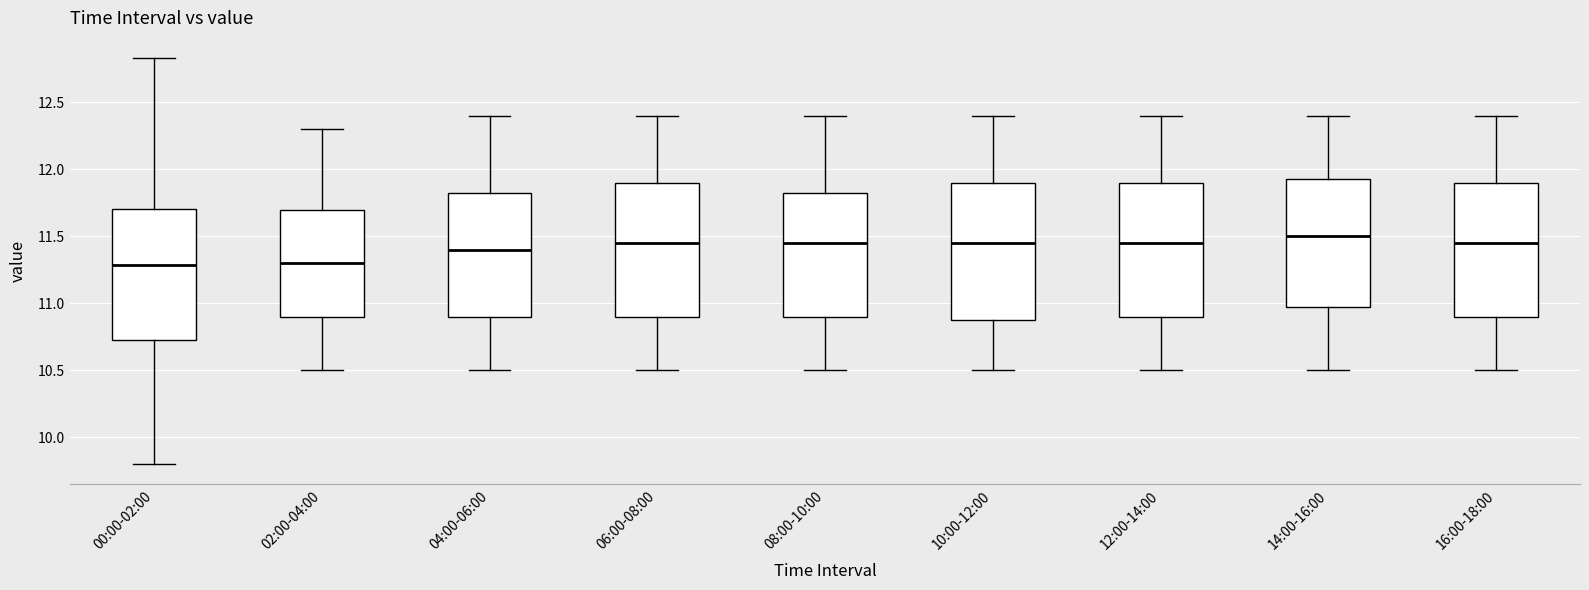

Reading left to right, read every box against the y-axis: the position of its median line, the range the box covers, and the ends of its whiskers. The values are not printed on the chart, so give them approximately, as read against the axis.

00:00-02:00: median 11.30, box 10.75 to 11.70, whiskers 9.80 to 12.85
02:00-04:00: median 11.30, box 10.90 to 11.70, whiskers 10.50 to 12.30
04:00-06:00: median 11.40, box 10.90 to 11.85, whiskers 10.50 to 12.40
06:00-08:00: median 11.45, box 10.90 to 11.90, whiskers 10.50 to 12.40
08:00-10:00: median 11.45, box 10.90 to 11.85, whiskers 10.50 to 12.40
10:00-12:00: median 11.45, box 10.90 to 11.90, whiskers 10.50 to 12.40
12:00-14:00: median 11.45, box 10.90 to 11.90, whiskers 10.50 to 12.40
14:00-16:00: median 11.50, box 11.00 to 11.95, whiskers 10.50 to 12.40
16:00-18:00: median 11.45, box 10.90 to 11.90, whiskers 10.50 to 12.40